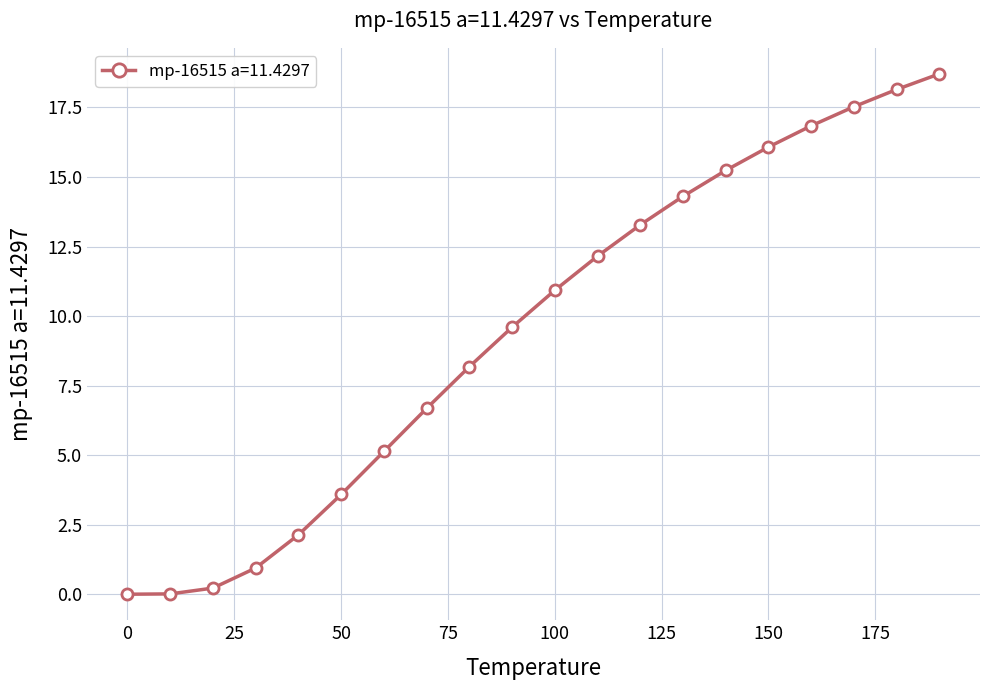

What is the difference between the maximum and minimum values?

18.7